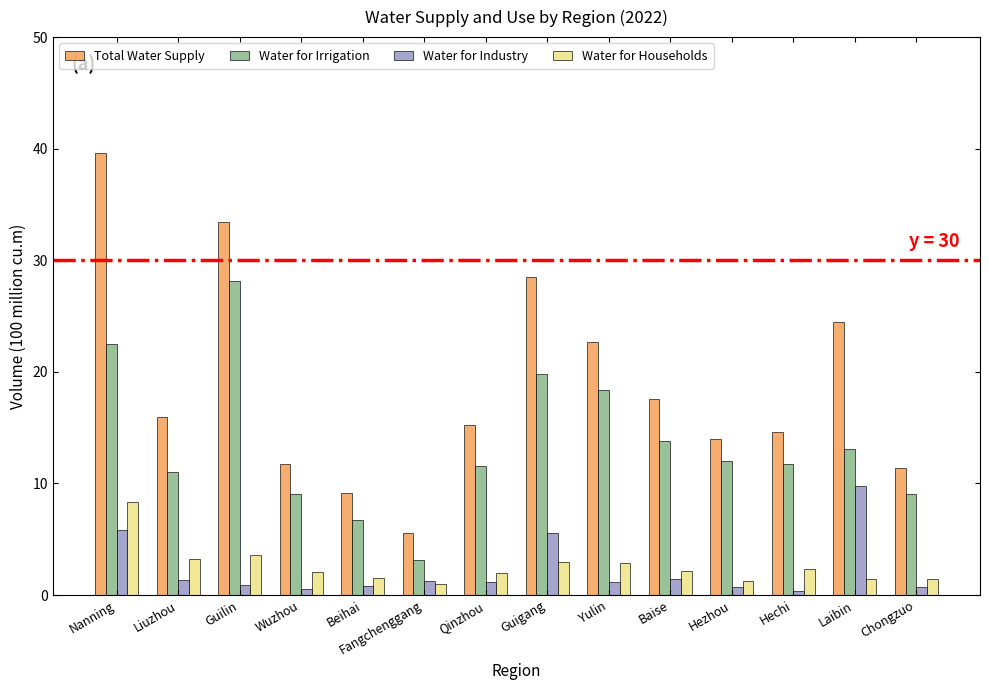

How many groups of bars are there?

14